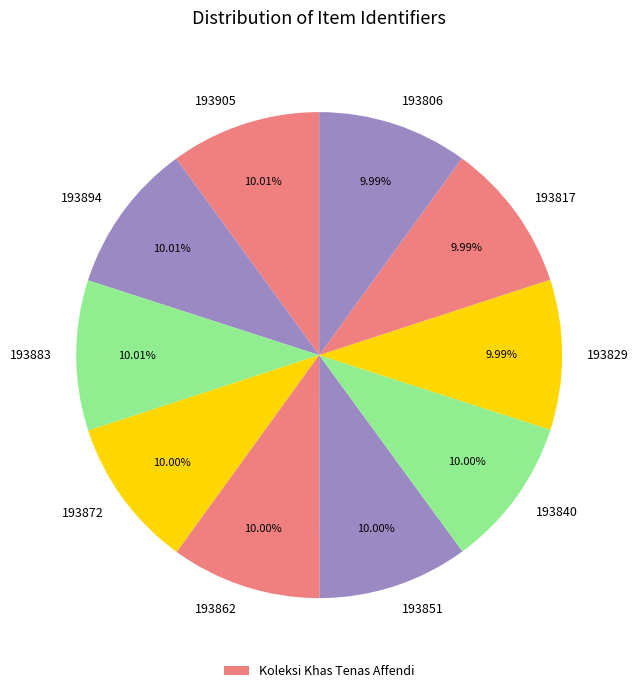

To the nearest percent, what is the average slice percentage?

10%